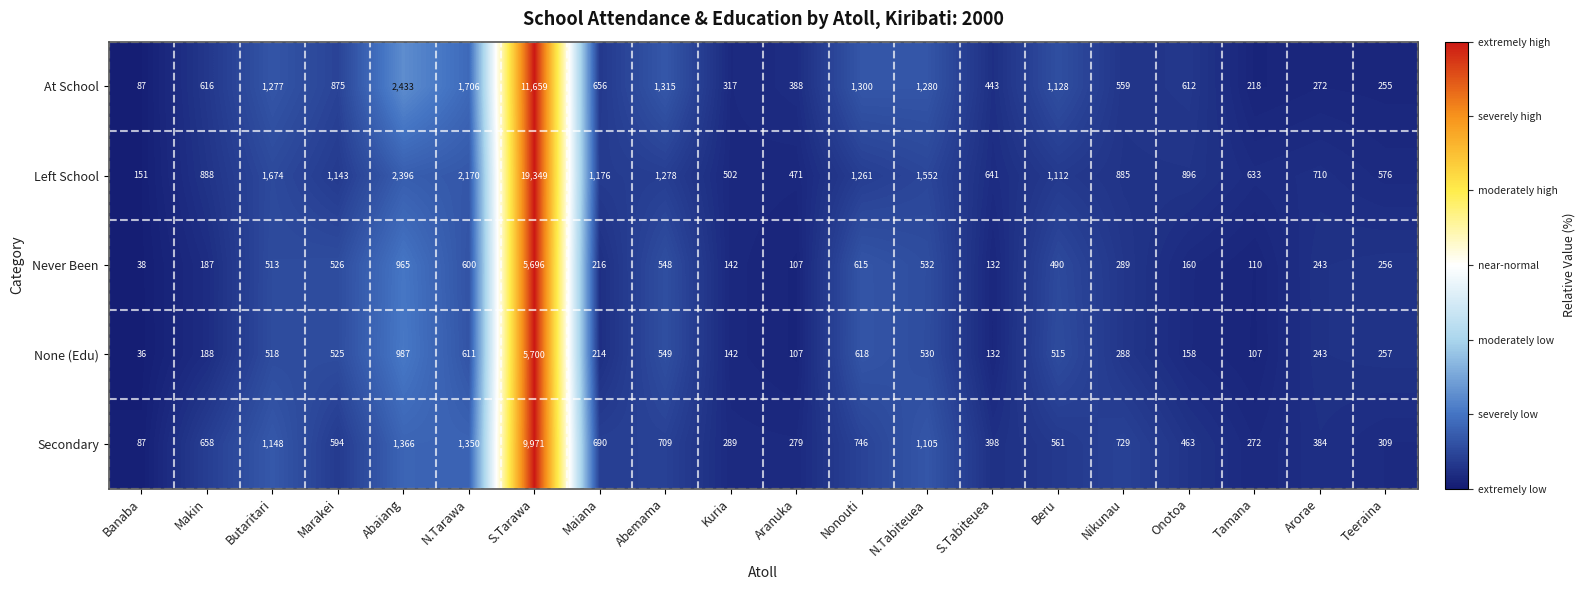

What is the sum of all Left School values?

39464